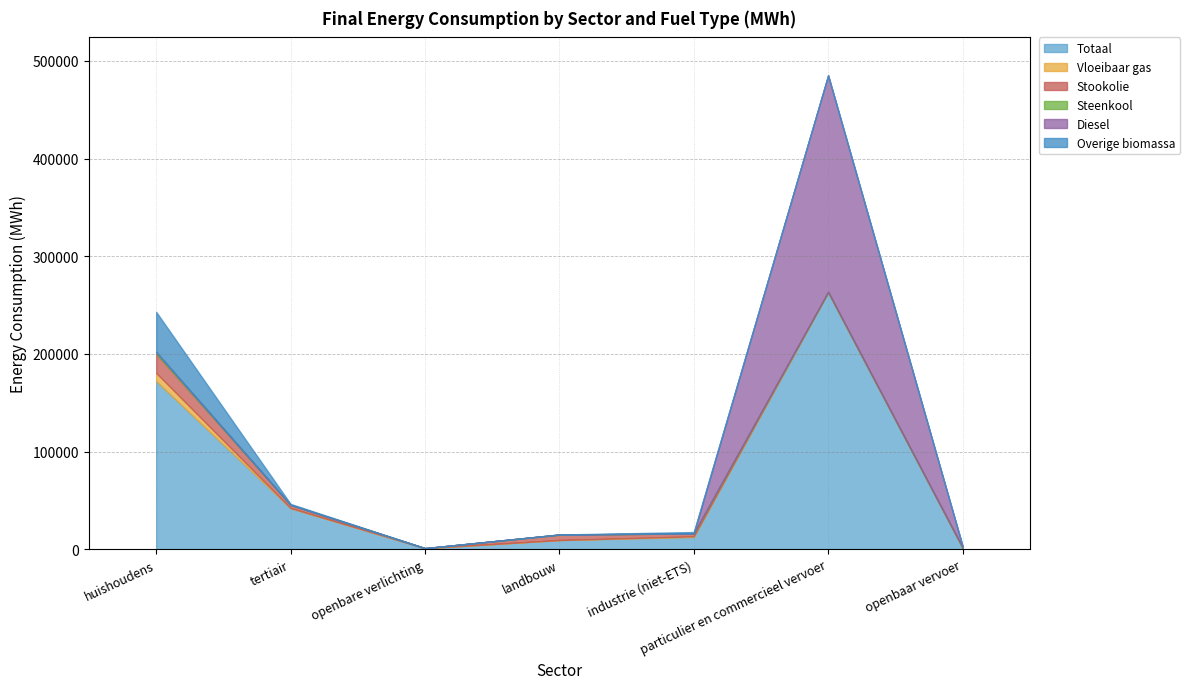

What is the sum of all Totaal values?

501154.6